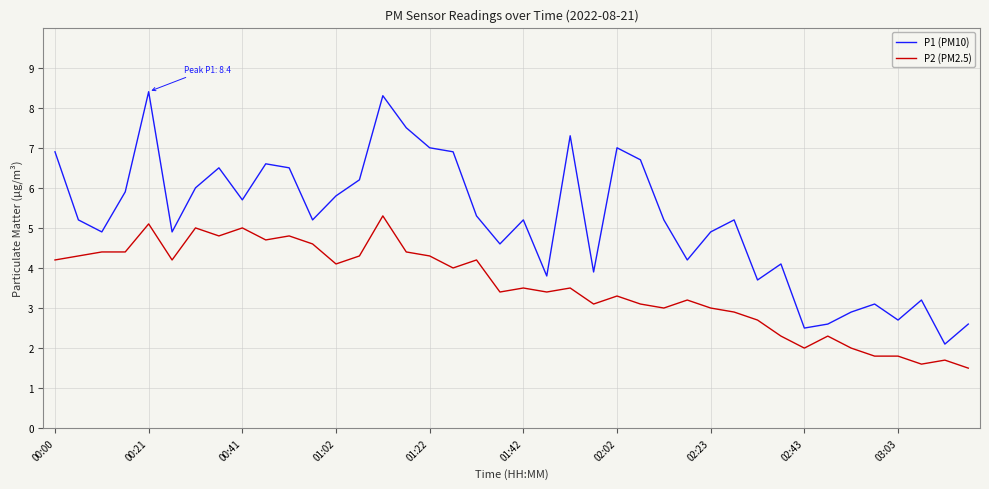

List the series in order of their peak value, highest first.

P1 (PM10), P2 (PM2.5)